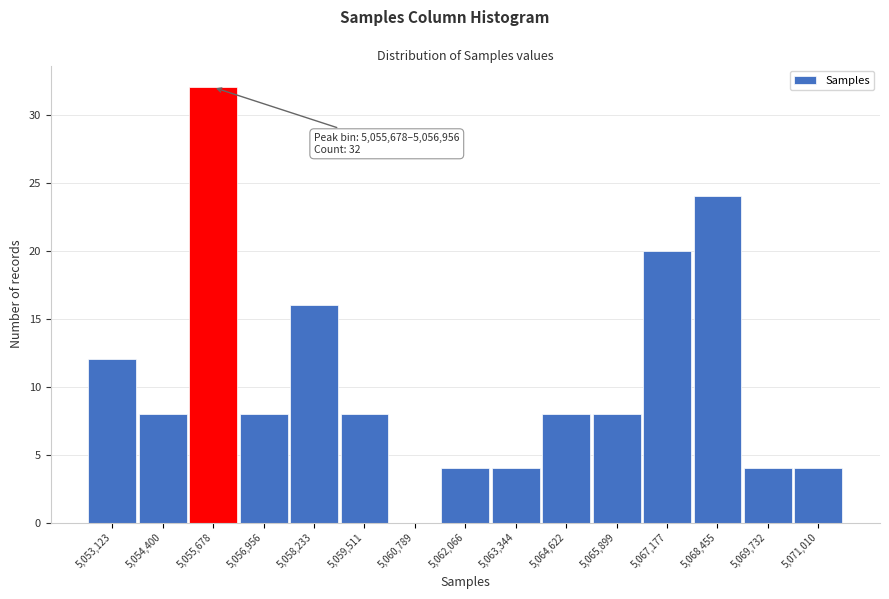

Reading left to right, extract all data points from this chart.

5,053,123=12	5,054,400=8	5,055,678=32	5,056,956=8	5,058,233=16	5,059,511=8	5,060,789=0	5,062,066=4	5,063,344=4	5,064,622=8	5,065,899=8	5,067,177=20	5,068,455=24	5,069,732=4	5,071,010=4